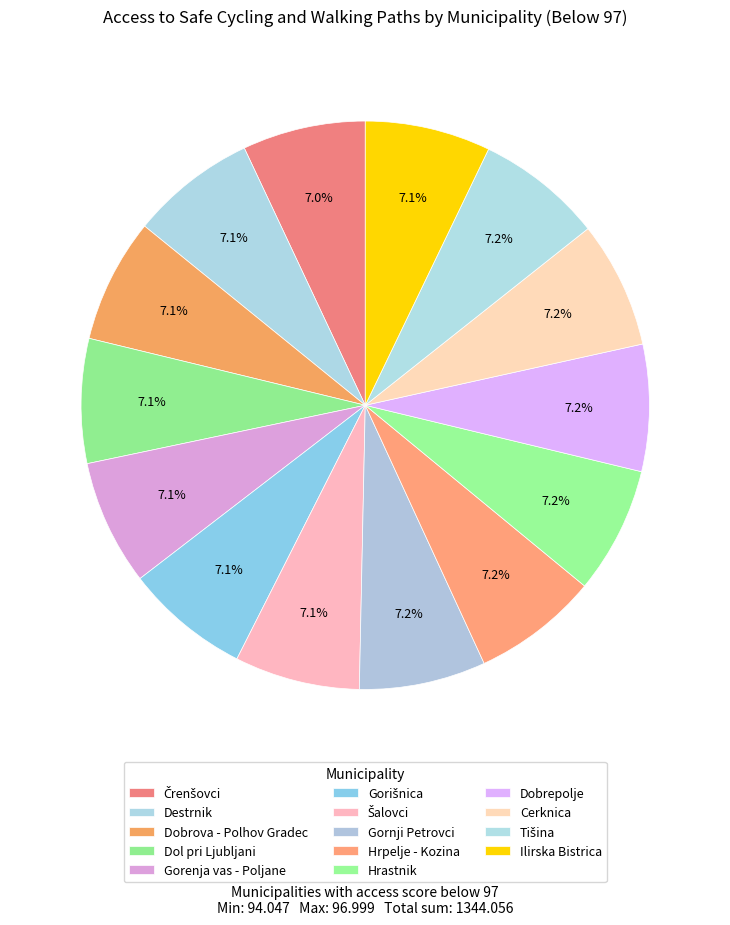

What is the smallest slice in the pie chart?

Črenšovci